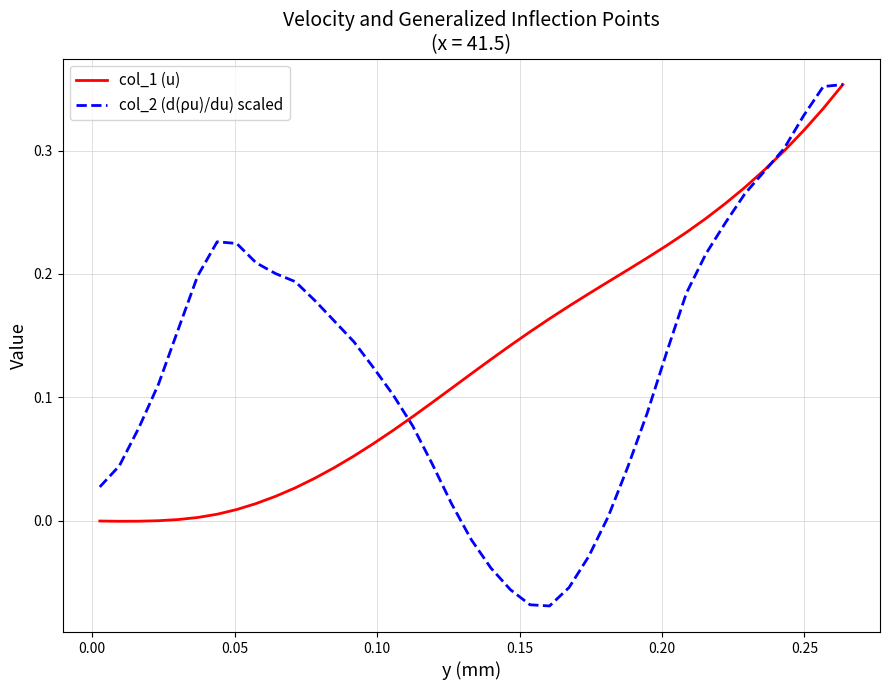

Which series has the largest range (max minus min)?

col_2 (d(ρu)/du) scaled